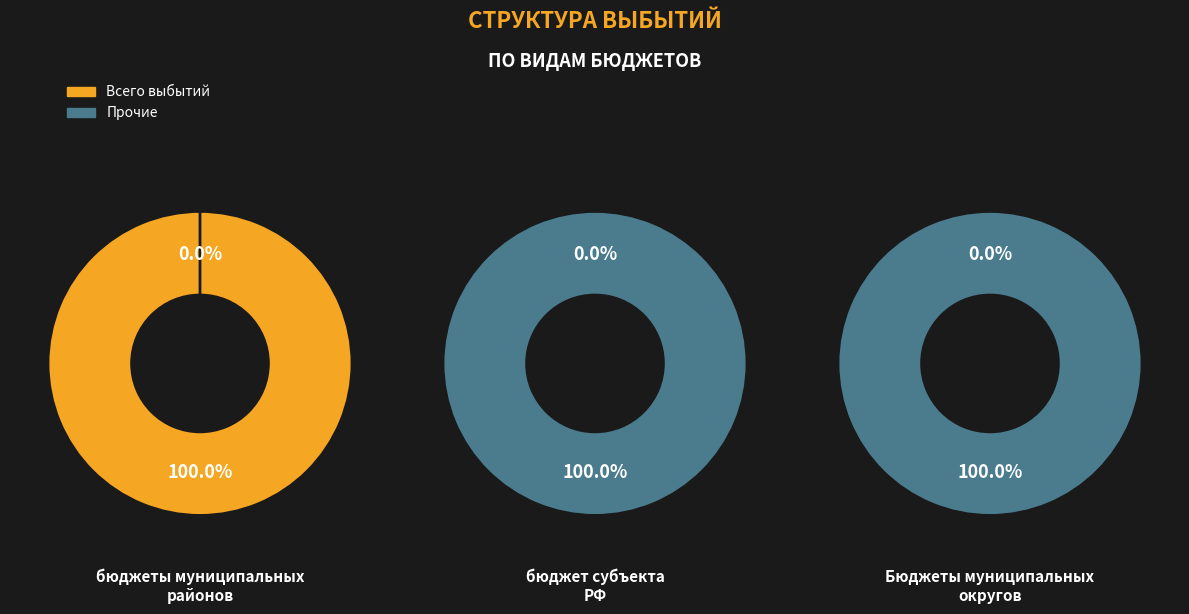

Which series has the largest range (max minus min)?

Всего выбытий